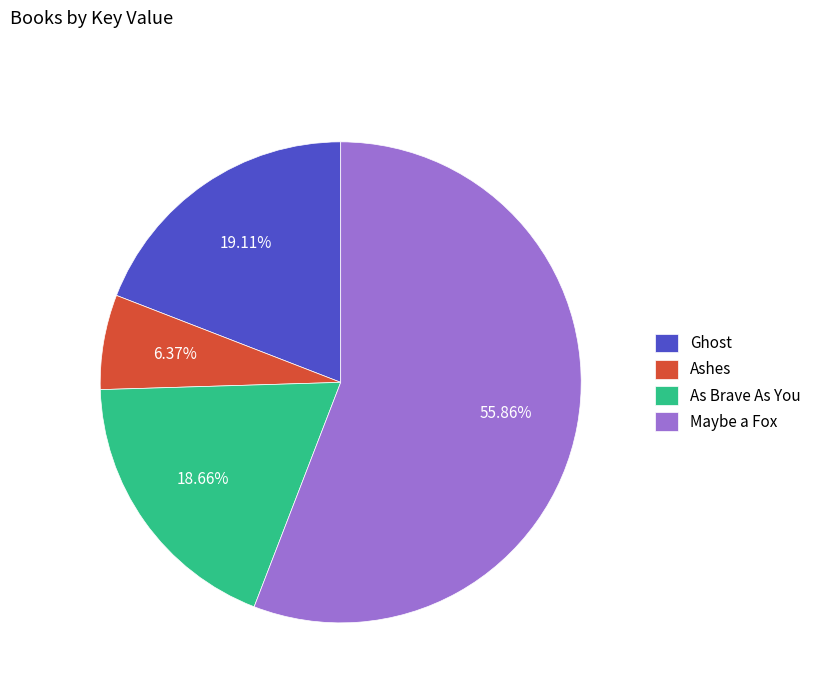

How many slices are in this pie chart?

4